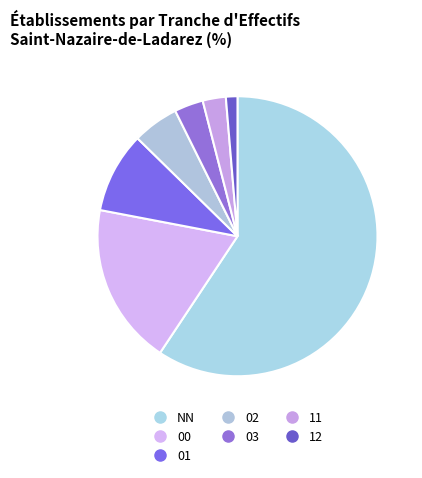

Rank the categories by value from highest to lowest.

NN, 00, 01, 02, 03, 11, 12